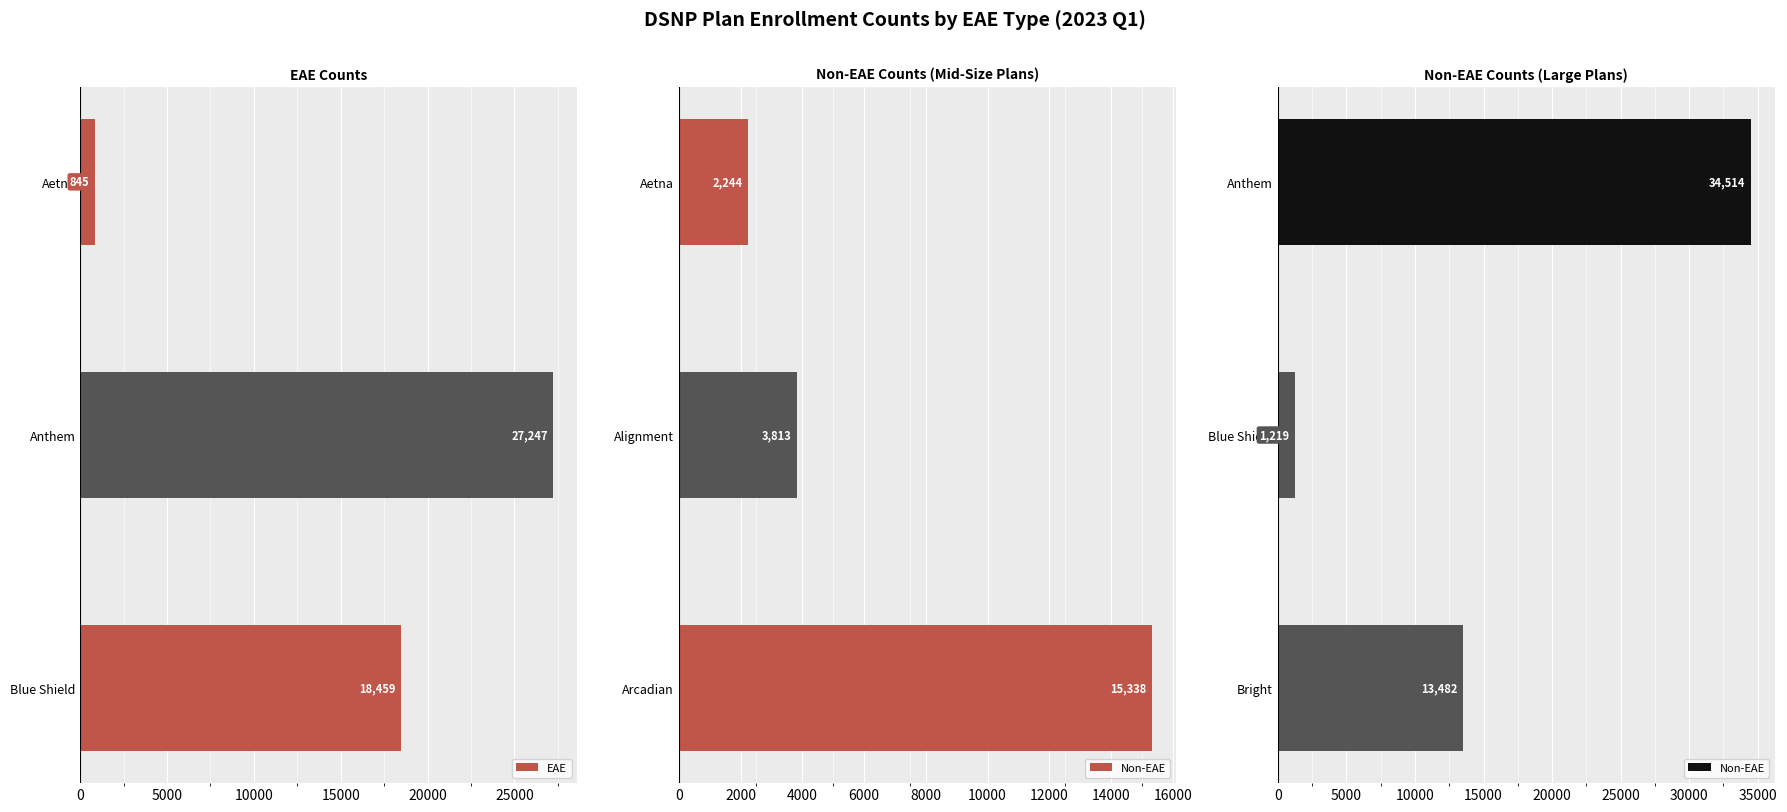

What is the difference between the maximum and second lowest values in the EAE series?

8788